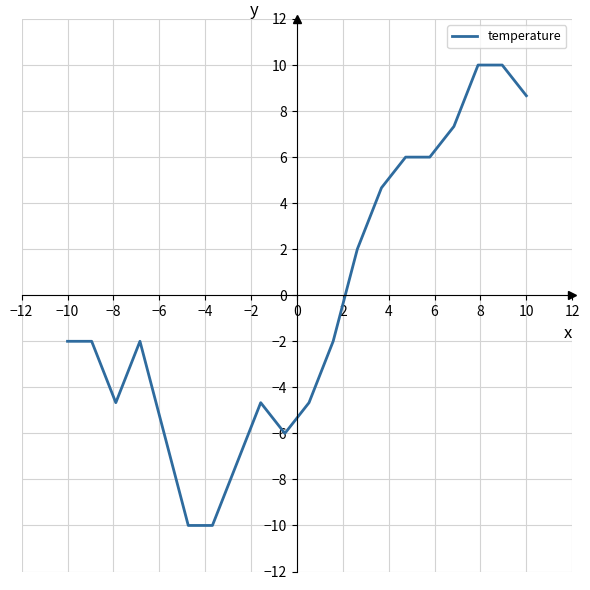

What is the maximum value shown in the chart?

10.0